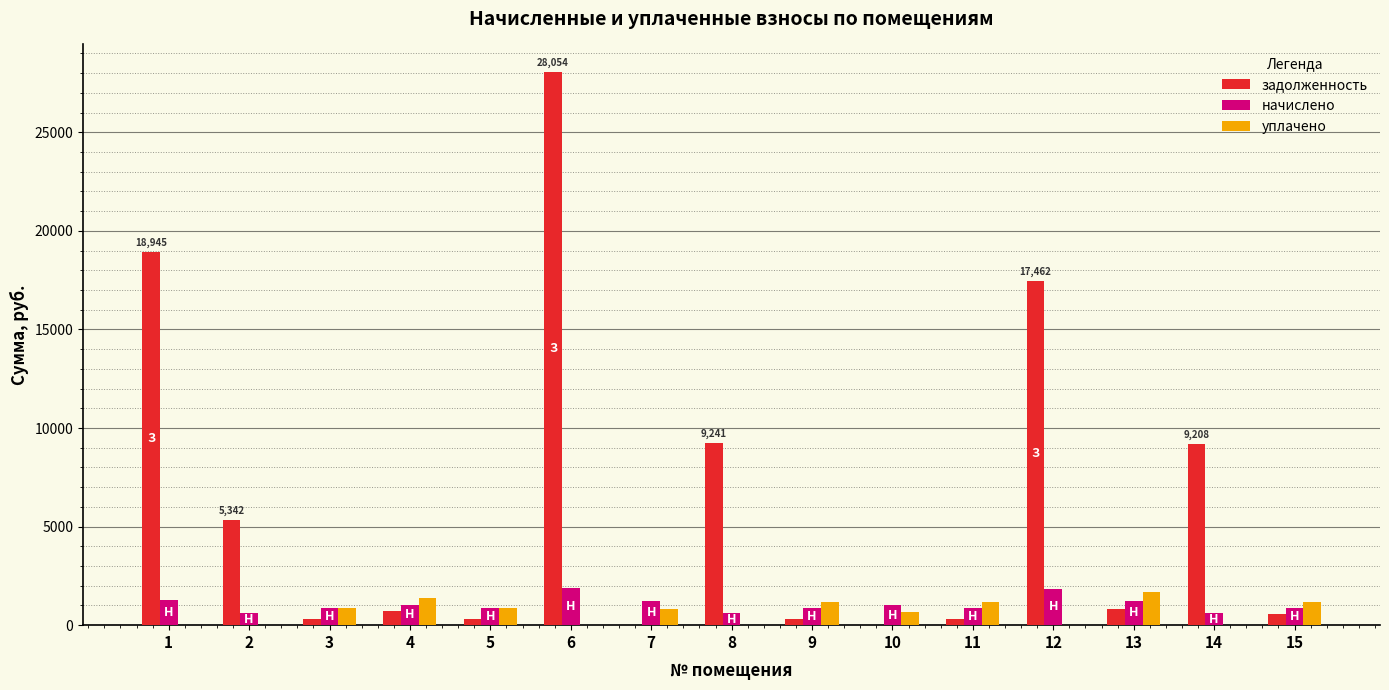

The value of уплачено at 3 is 891.9. True or false?

True